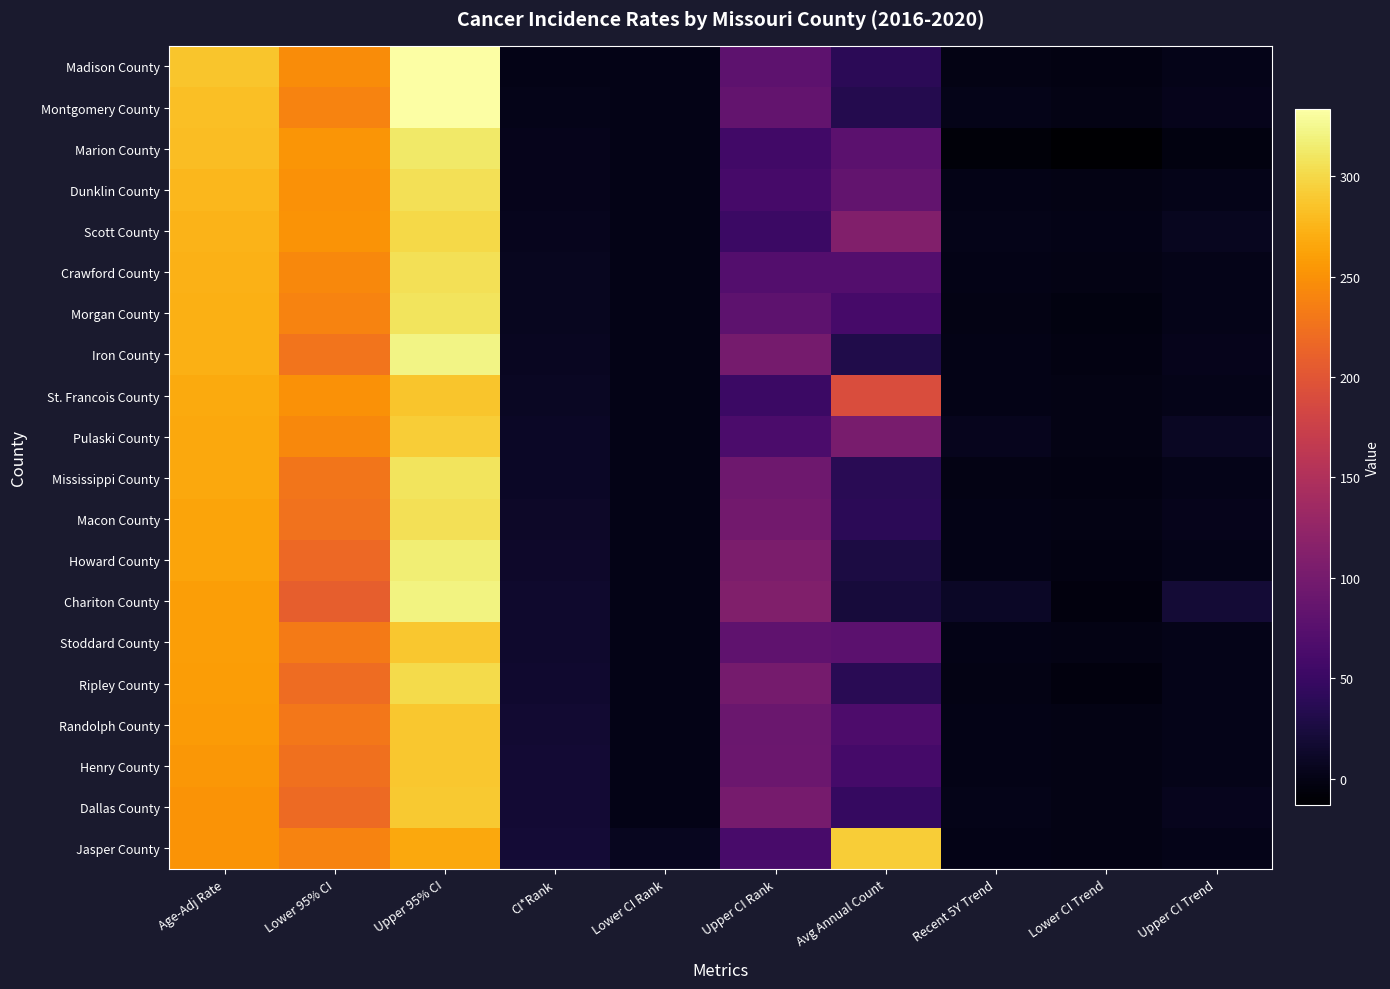

Which series has the largest range (max minus min)?

Madison County